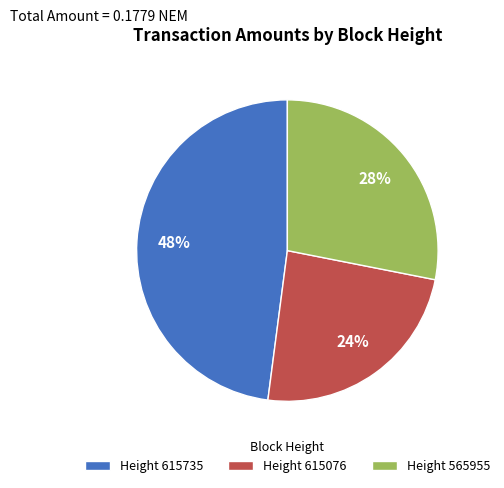

Does any single category account for the majority?

No